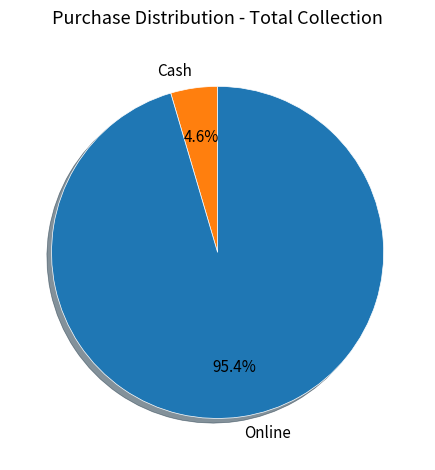

Count the number of slices in the pie.

2